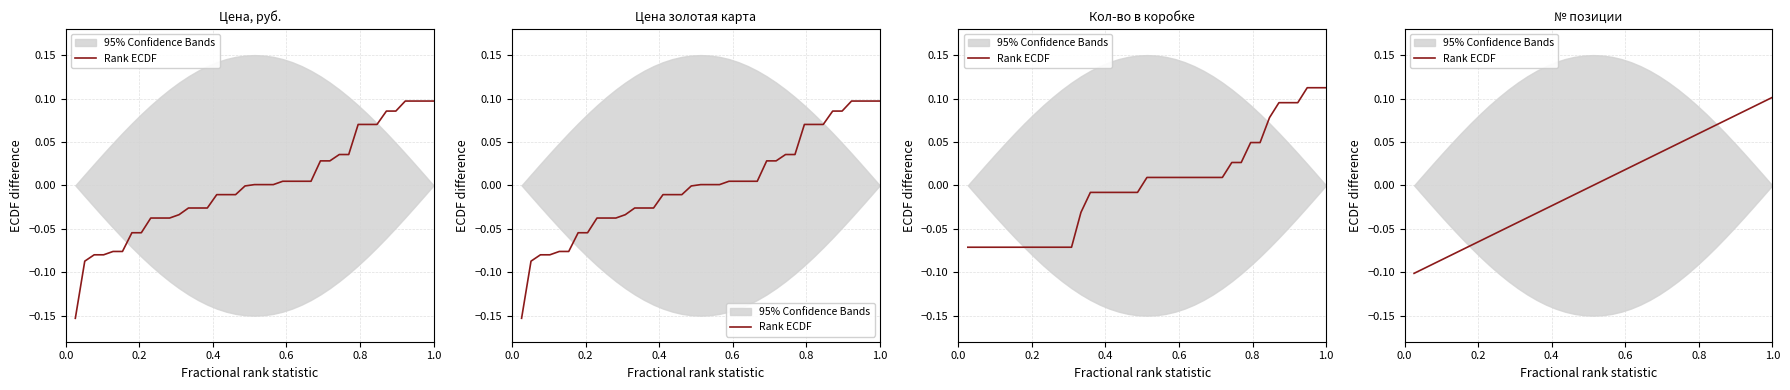

Is this an area chart (filled region under the line)?

No